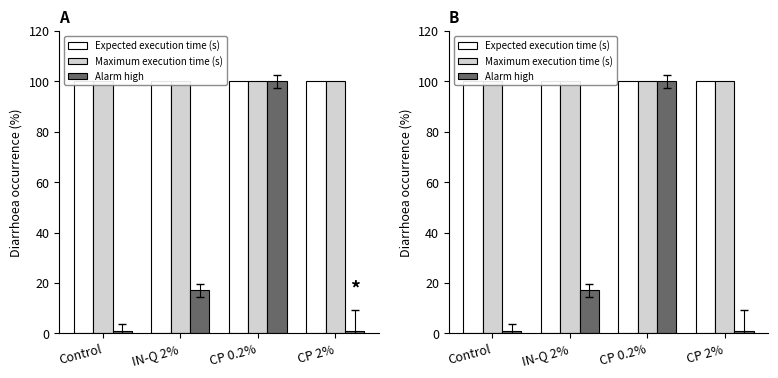

What position from the left is CP 0.2%?

3